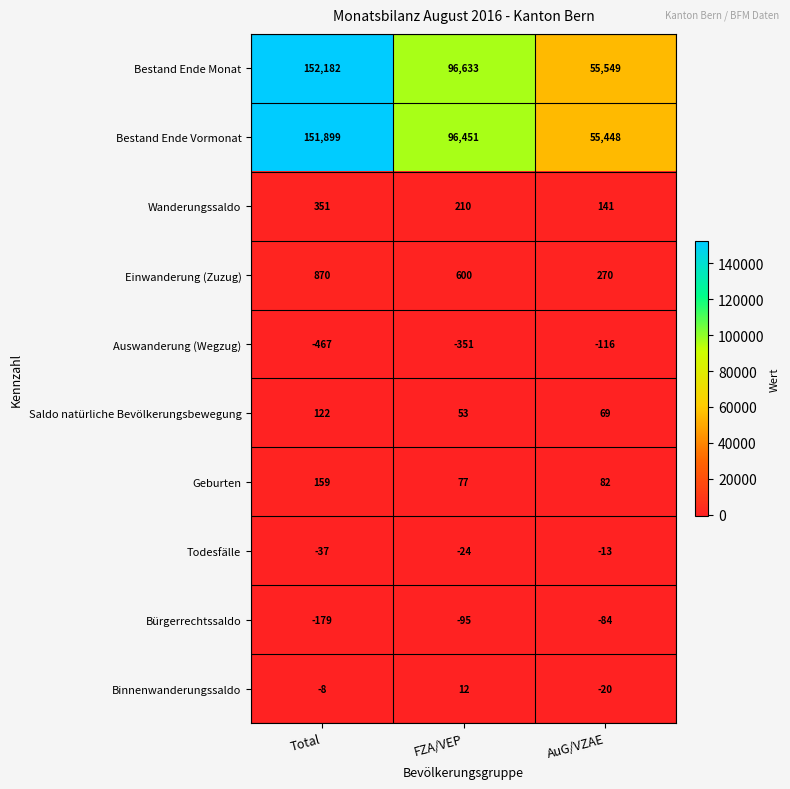

What is the difference between the maximum and minimum values in the Einwanderung (Zuzug) series?

600